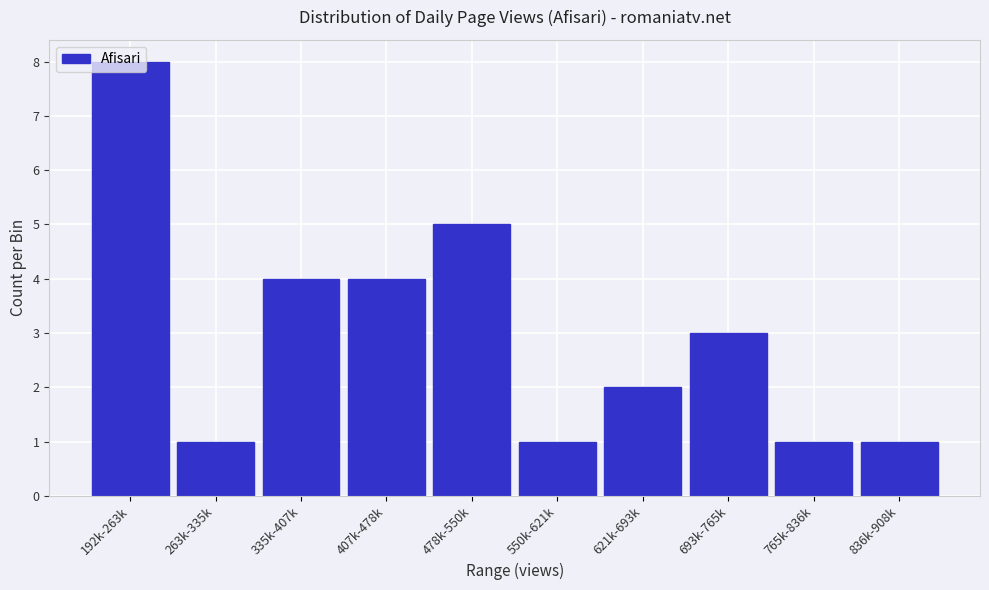

Is it true that the value at 765k-836k is 1?

True